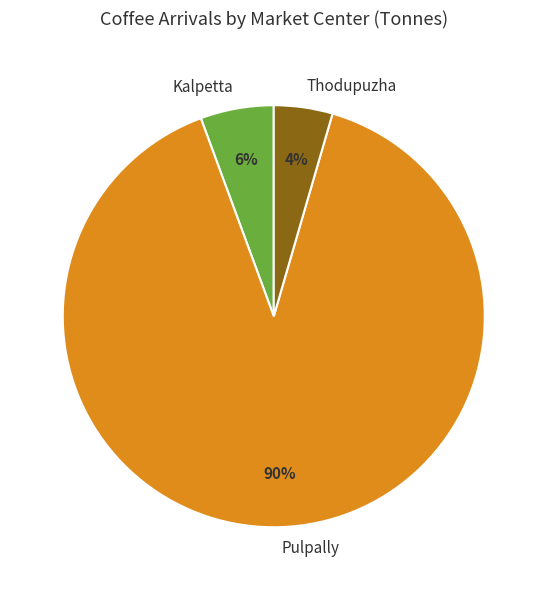

To the nearest percent, what is the average slice percentage?

33%